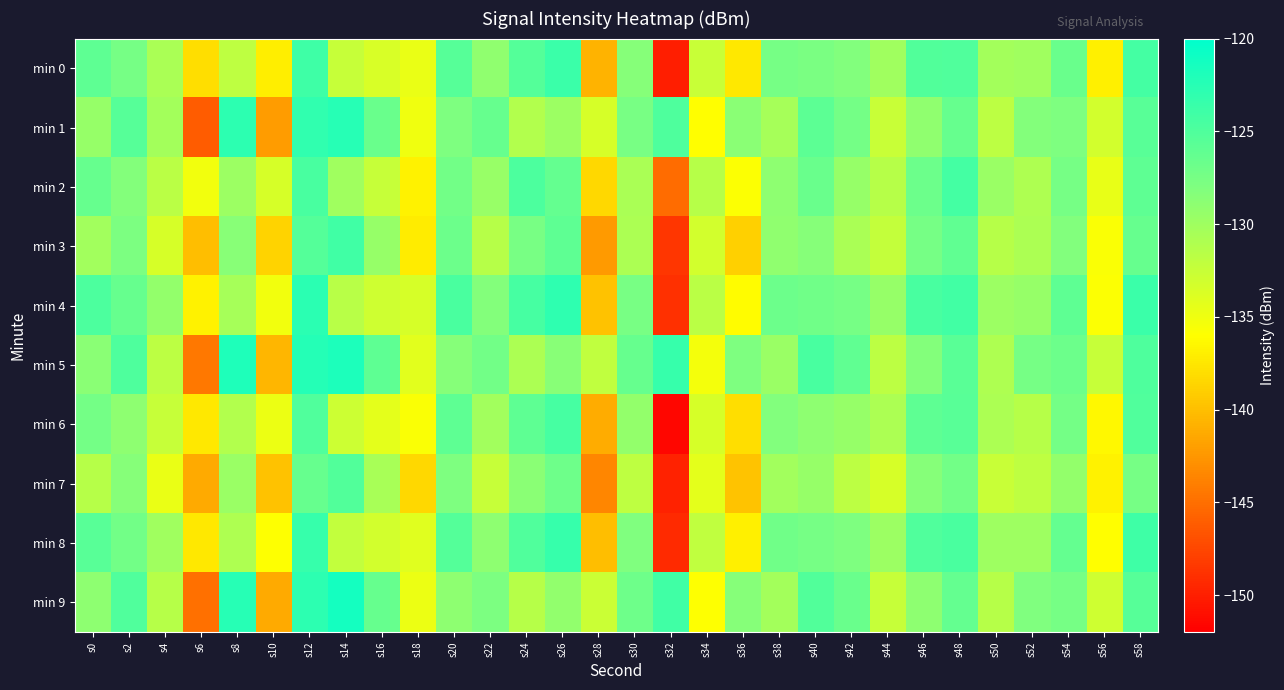

How many distinct data groups are displayed?

10